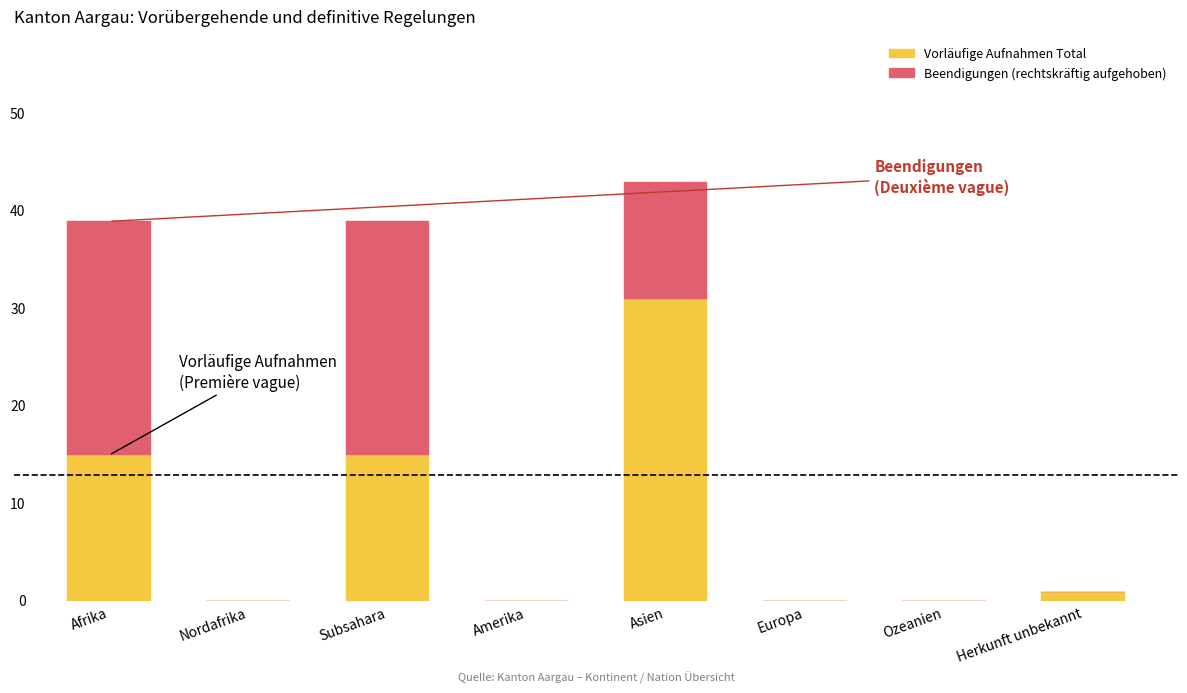

At Asien, list the series in order from smallest to largest.

Beendigungen (rechtskräftig aufgehoben), Vorläufige Aufnahmen Total